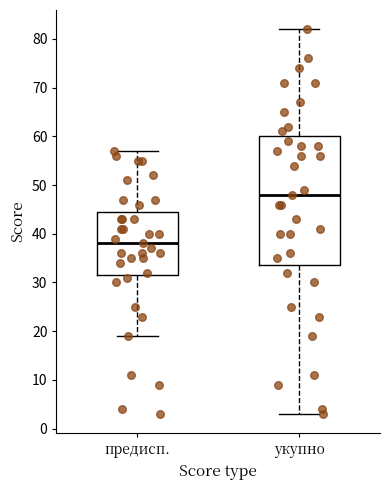

Which box has the lowest median line?

предисп.